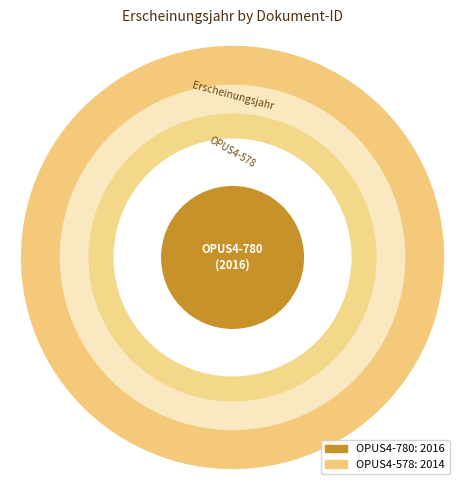

What percentage do OPUS4-578 and OPUS4-780 together represent?

100.0%